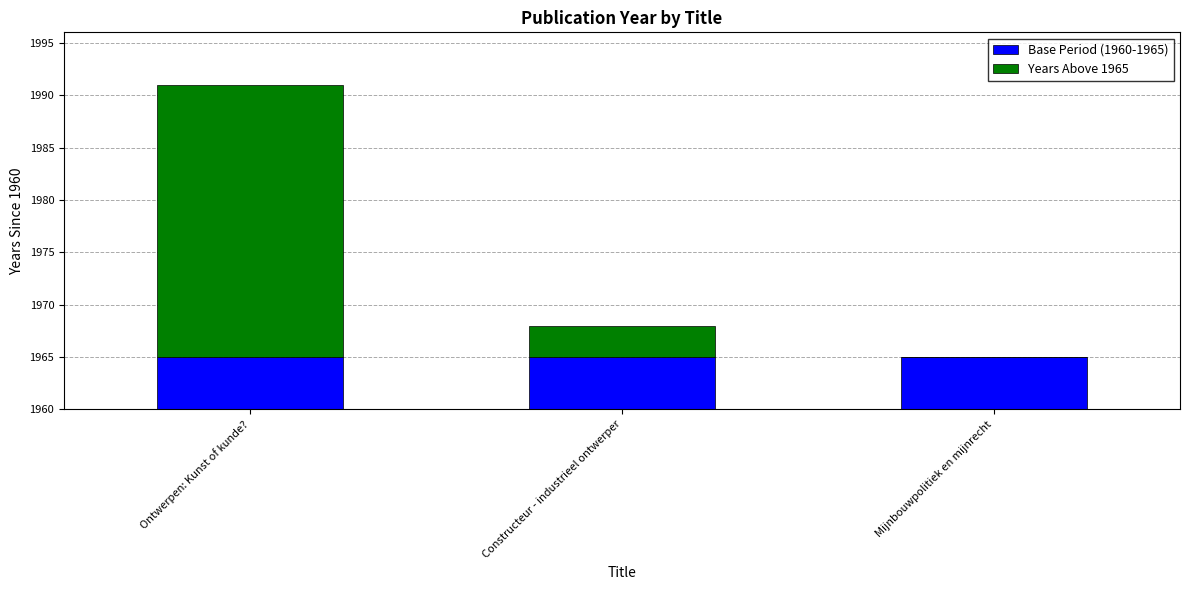

Are the bars horizontal?

No